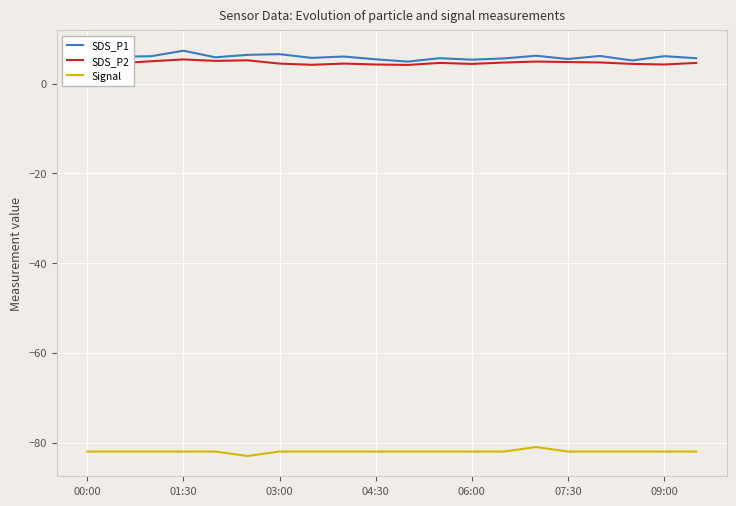

What is the lowest value of the Signal series?

-83.0